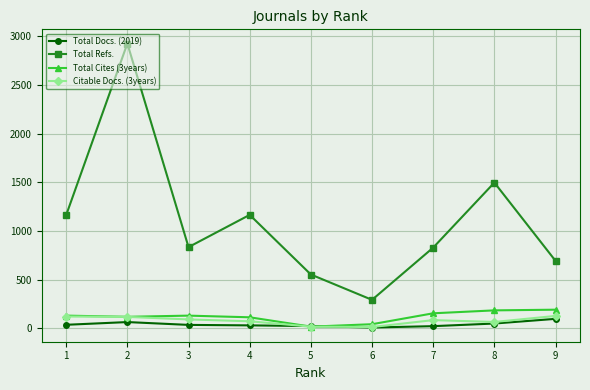

Is the value of Total Cites (3years) at 6 greater than the value of Total Refs. at 7?

No